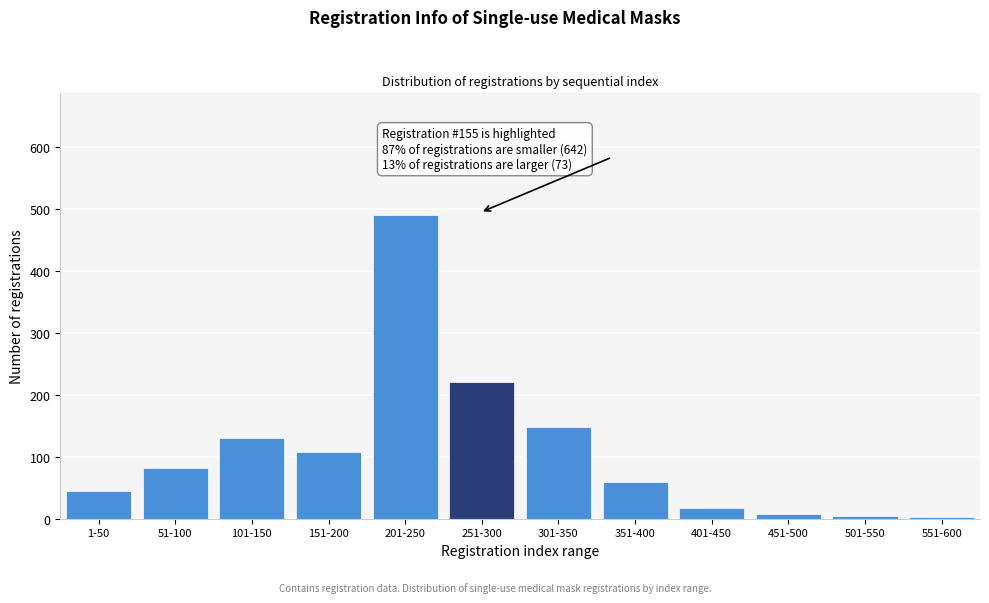

Is it true that the value at 201-250 is 795?

False